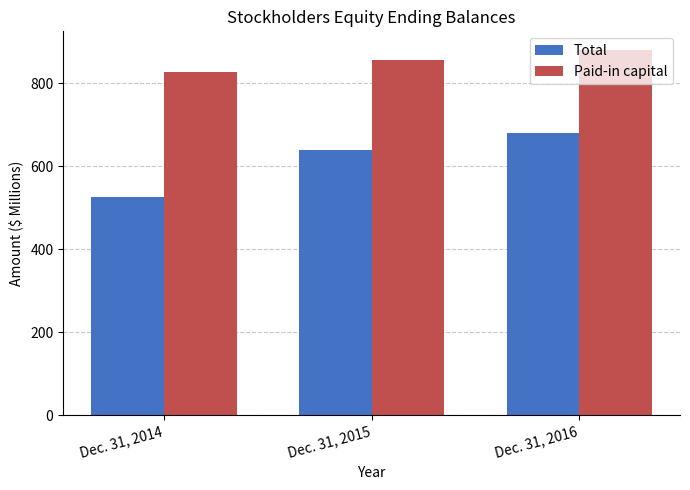

At which category is the sum across all series the highest?

Dec. 31, 2016